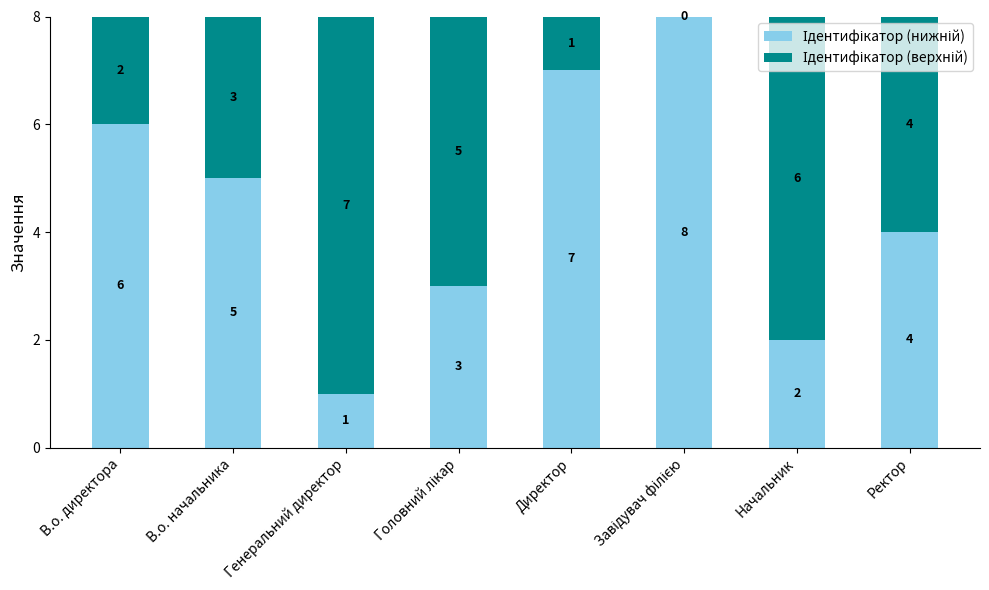

What is the total value across all series at Генеральний директор?

8